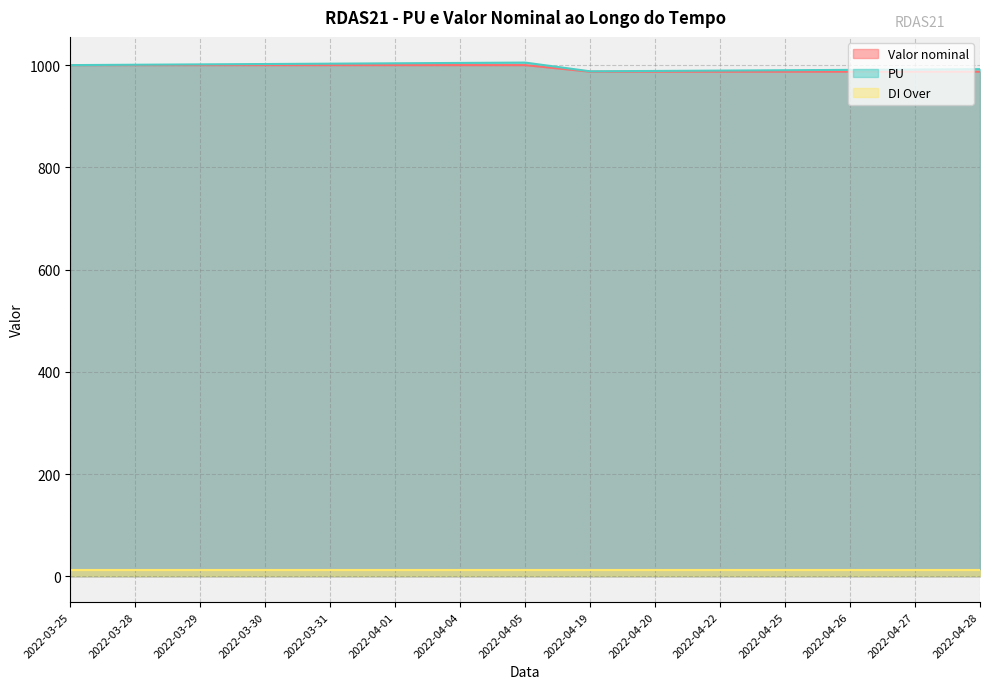

The value of PU at 2022-03-29 is 1001.4. True or false?

True